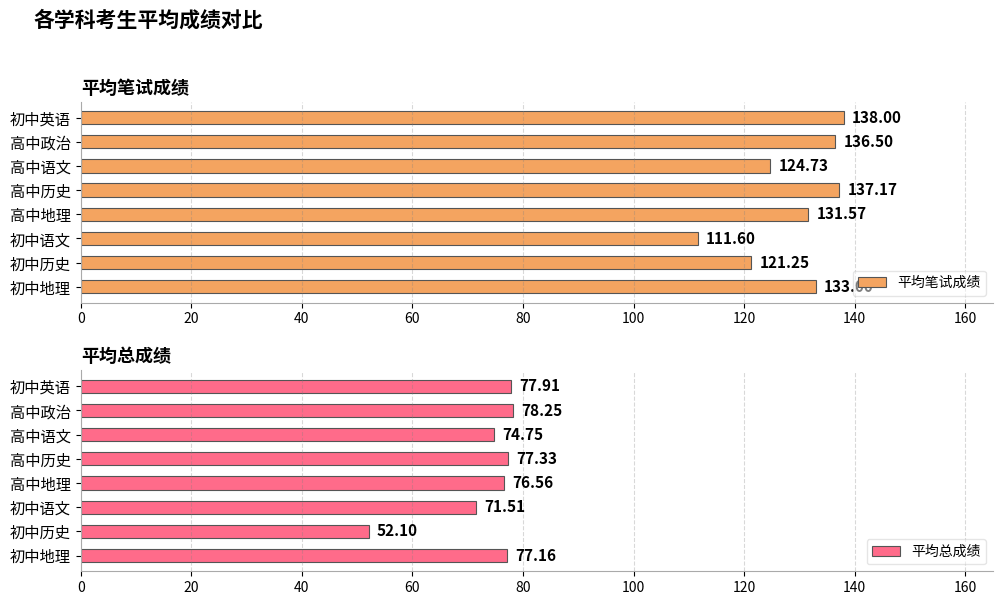

At which label is 平均笔试成绩 closest to 124?

高中语文